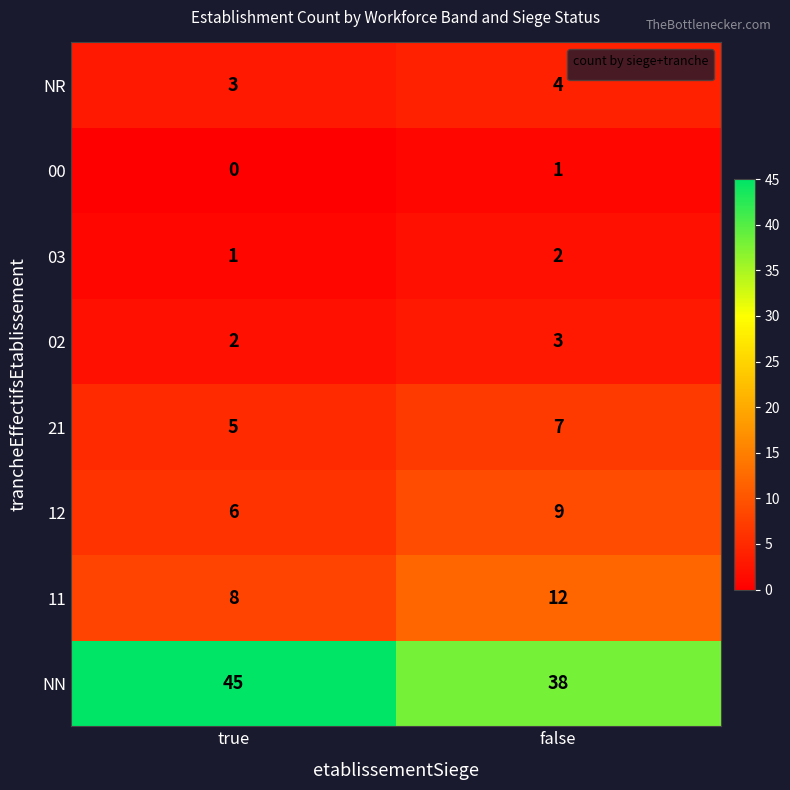

At which label is NR closest to 3?

true